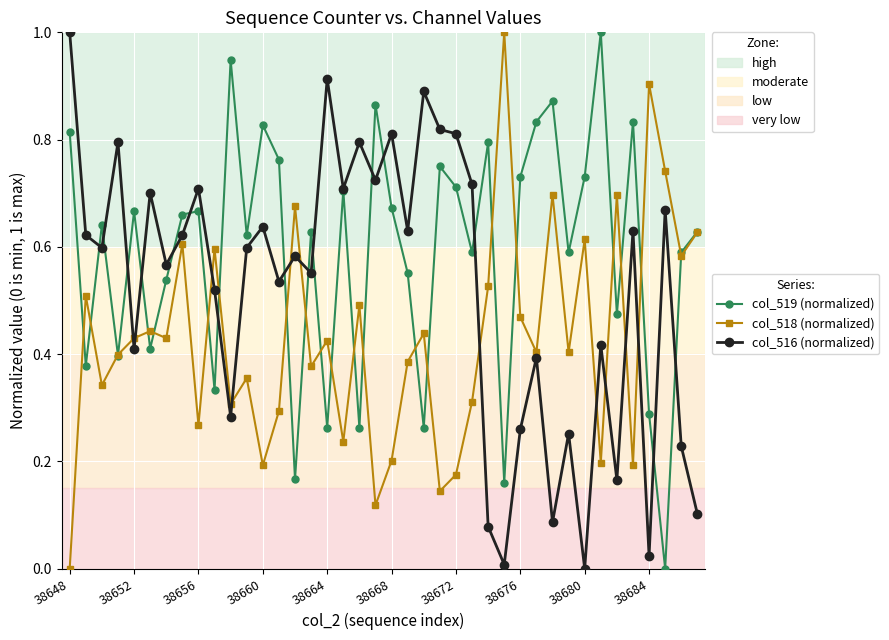

What is the maximum value for col_516 (normalized)?

1.0